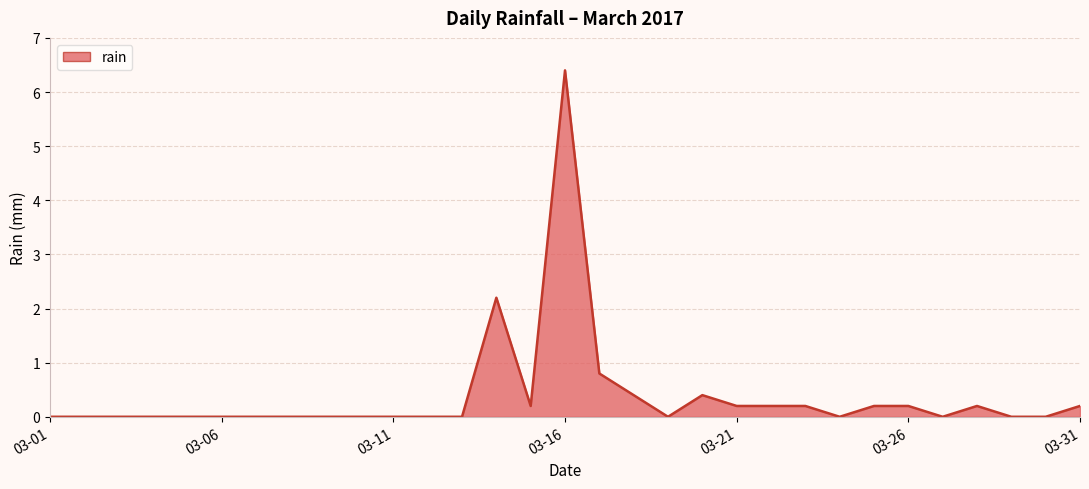

What is the maximum value shown in the chart?

6.4